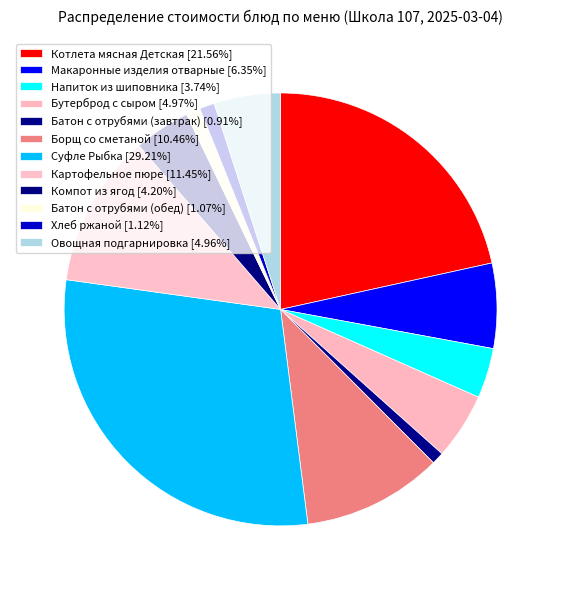

Count the number of slices in the pie.

12